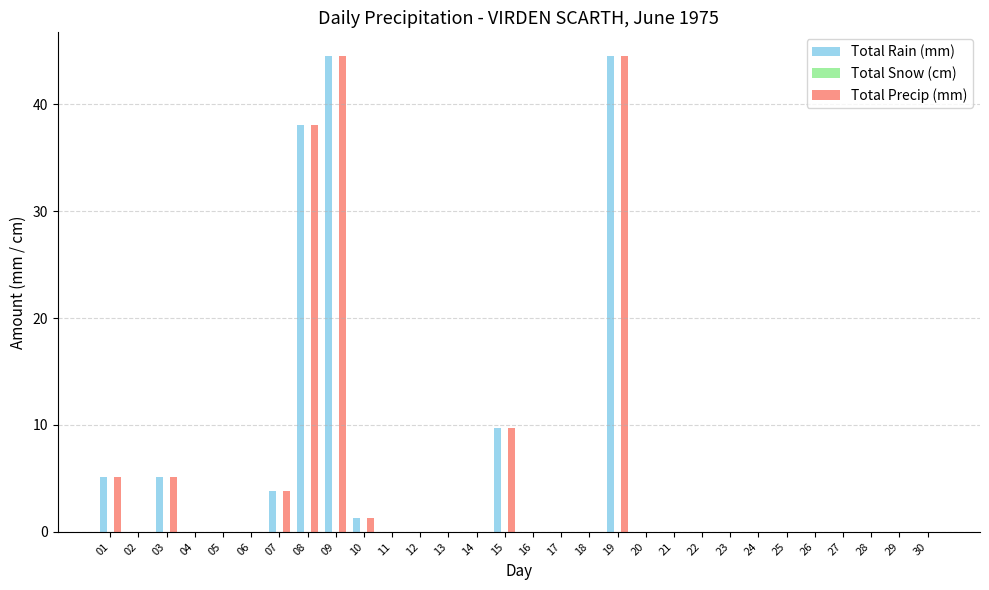

At which label is Total Rain (mm) closest to 22?

15